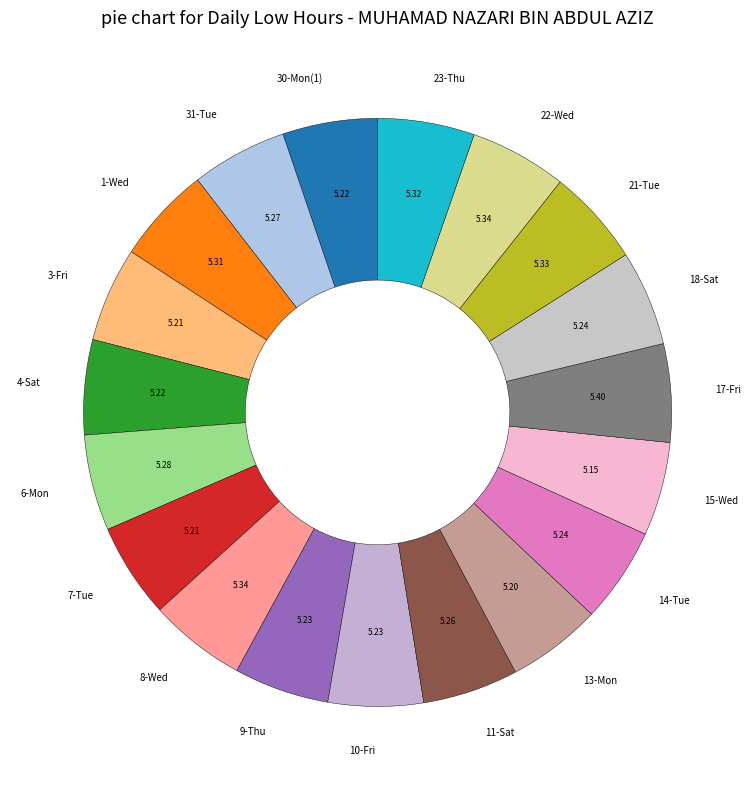

Is 9-Thu the majority of the pie?

No